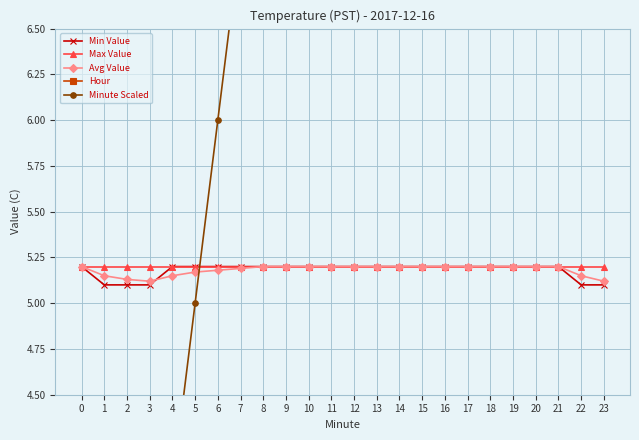

How many interior local valleys does the Avg Value series have?

1